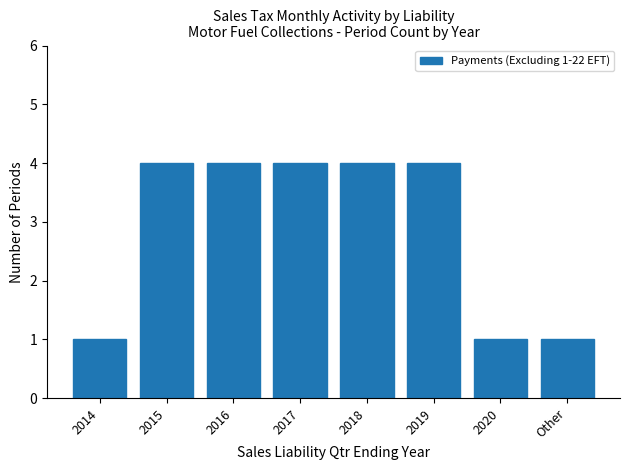

What is the value of the 4th bar from the left?

4